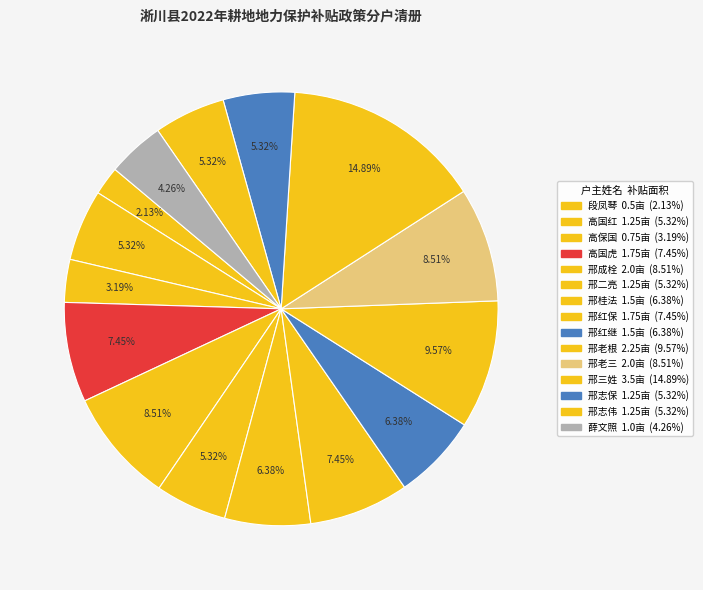

Rank the categories by value from lowest to highest.

段凤琴, 高保国, 薛文照, 高国红, 邢二亮, 邢志保, 邢志伟, 邢桂法, 邢红继, 高国虎, 邢红保, 邢成栓, 邢老三, 邢老根, 邢三姓